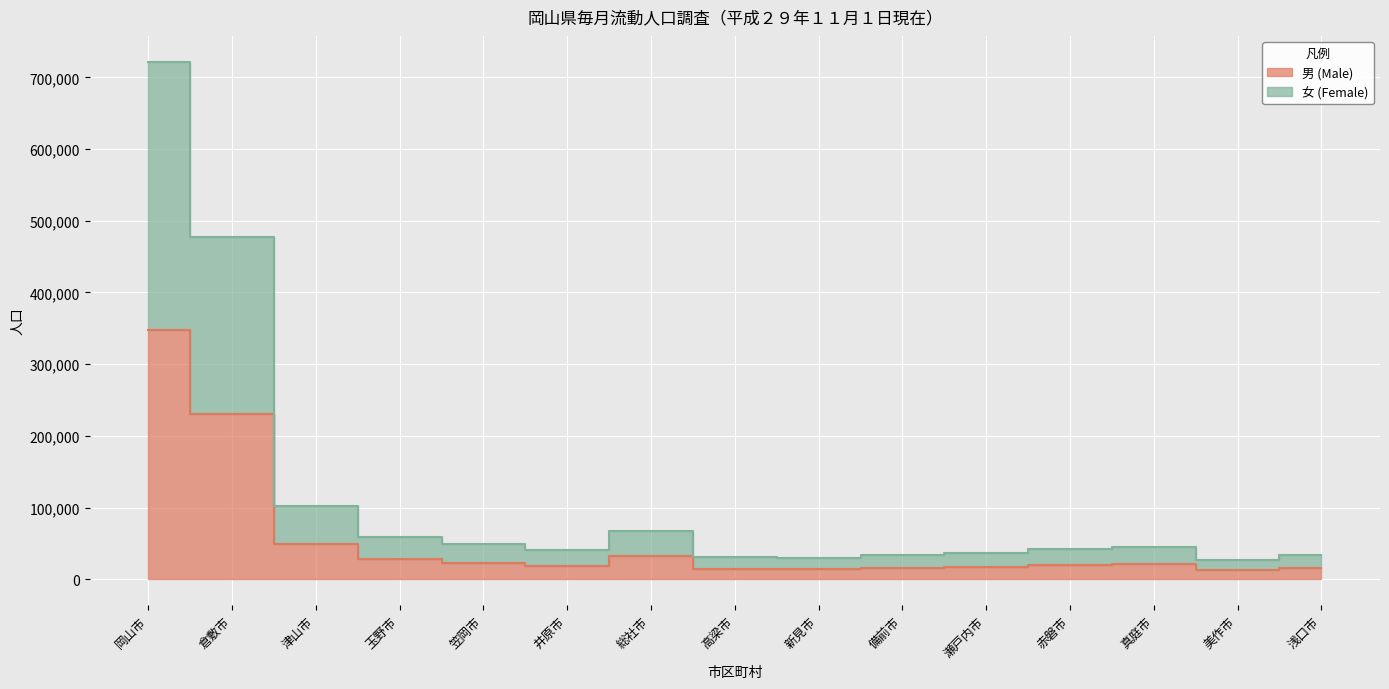

At how many categories does at least one series exceed 443604?

2